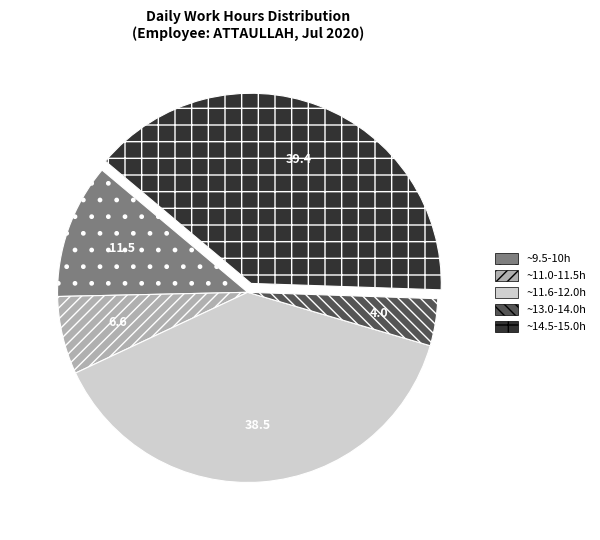

What is the ratio of the value at ~14.5-15.0h to the value at ~9.5-10h?

3.4